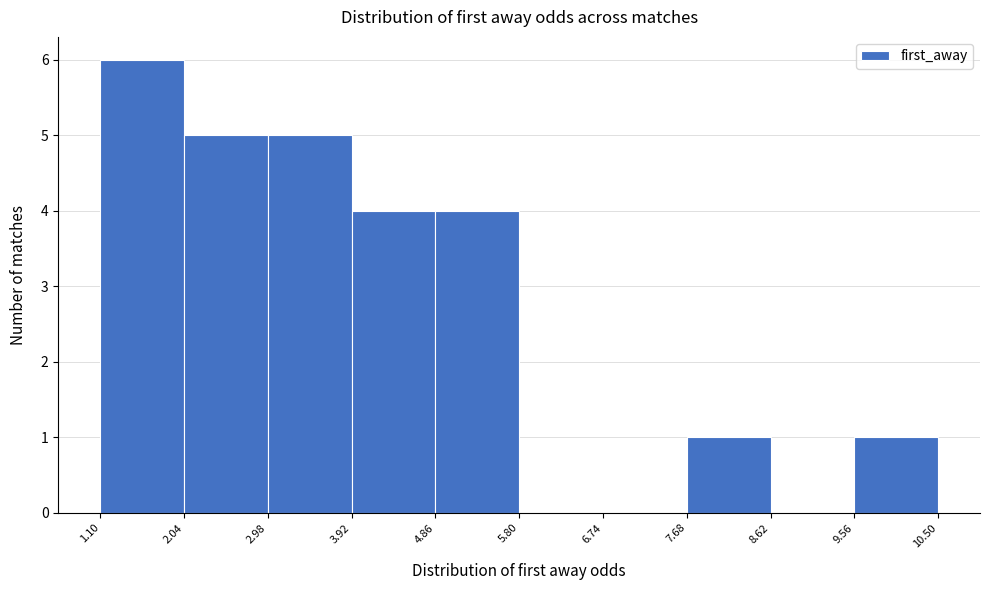

Reading left to right, transcribe this chart: for each bar, give the range it covers on the x-axis and its height. The values are not printed on the chart, so give them approximately, as read against the axis.

1.10 to 2.04: 6
2.04 to 2.98: 5
2.98 to 3.92: 5
3.92 to 4.86: 4
4.86 to 5.80: 4
5.80 to 6.74: 0
6.74 to 7.68: 0
7.68 to 8.62: 1
8.62 to 9.56: 0
9.56 to 10.50: 1